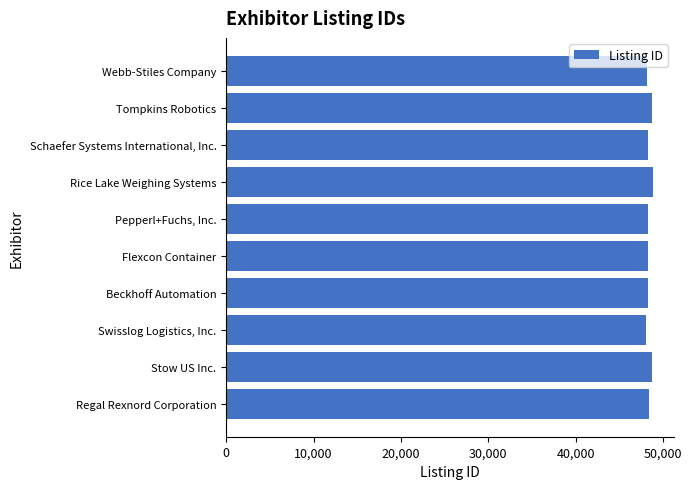

Is it true that the value at Rice Lake Weighing Systems is 48807?

True